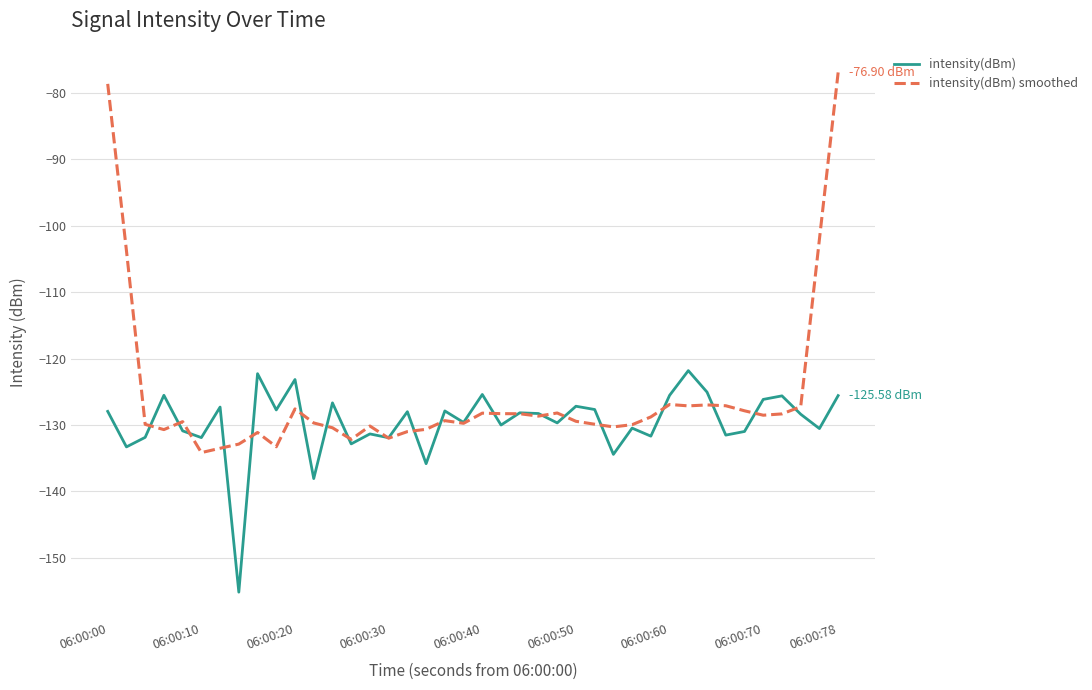

True or false: intensity(dBm) smoothed has more than 0 interior local peaks.

True